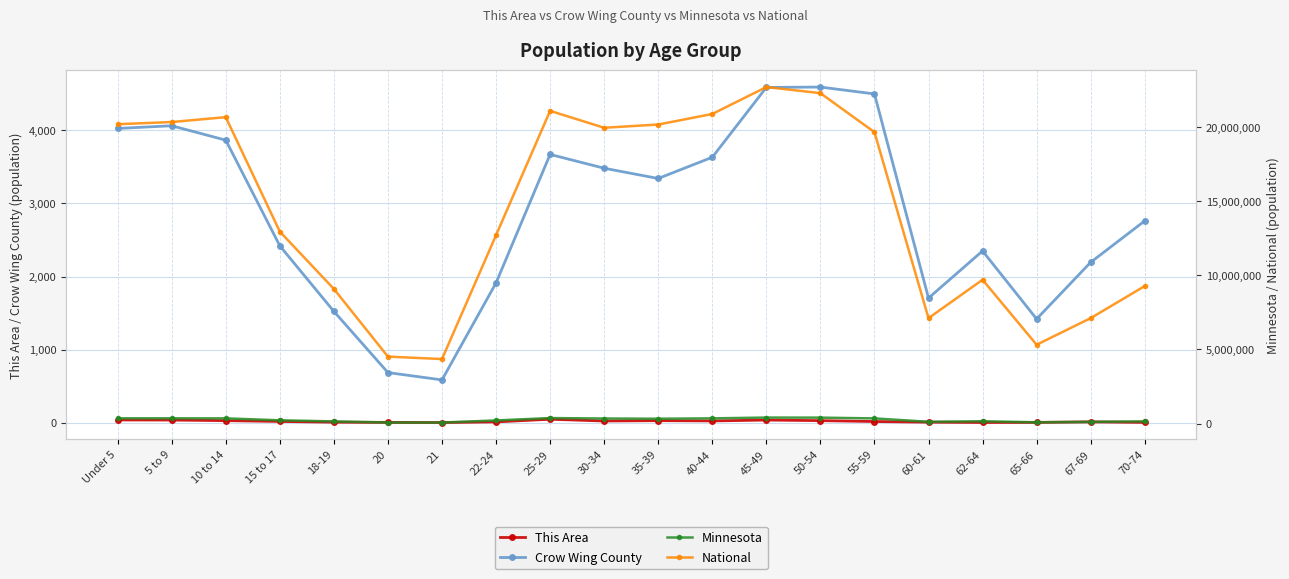

Which series has the largest range (max minus min)?

National